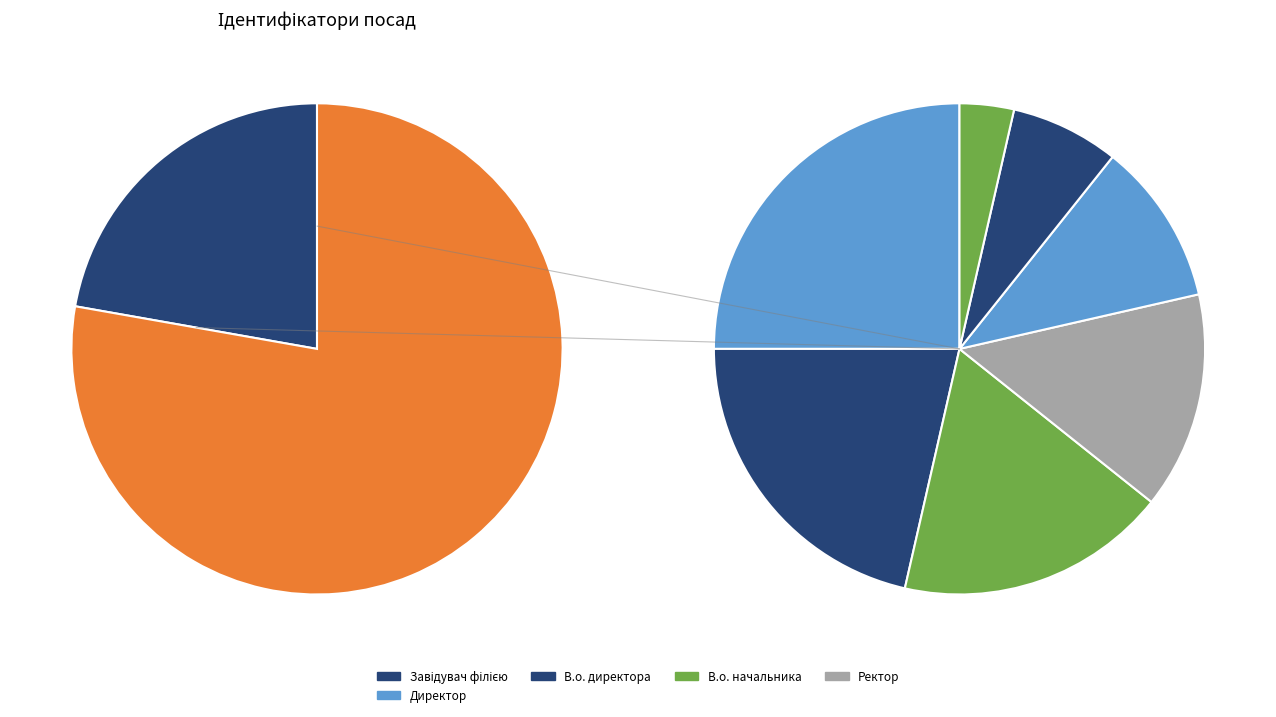

Is it true that Завідувач філією is 11% of the pie?

False